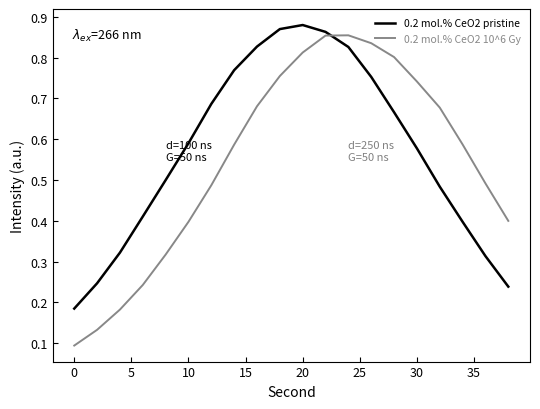

Which series has the widest spread of values?

0.2 mol.% CeO2 10^6 Gy